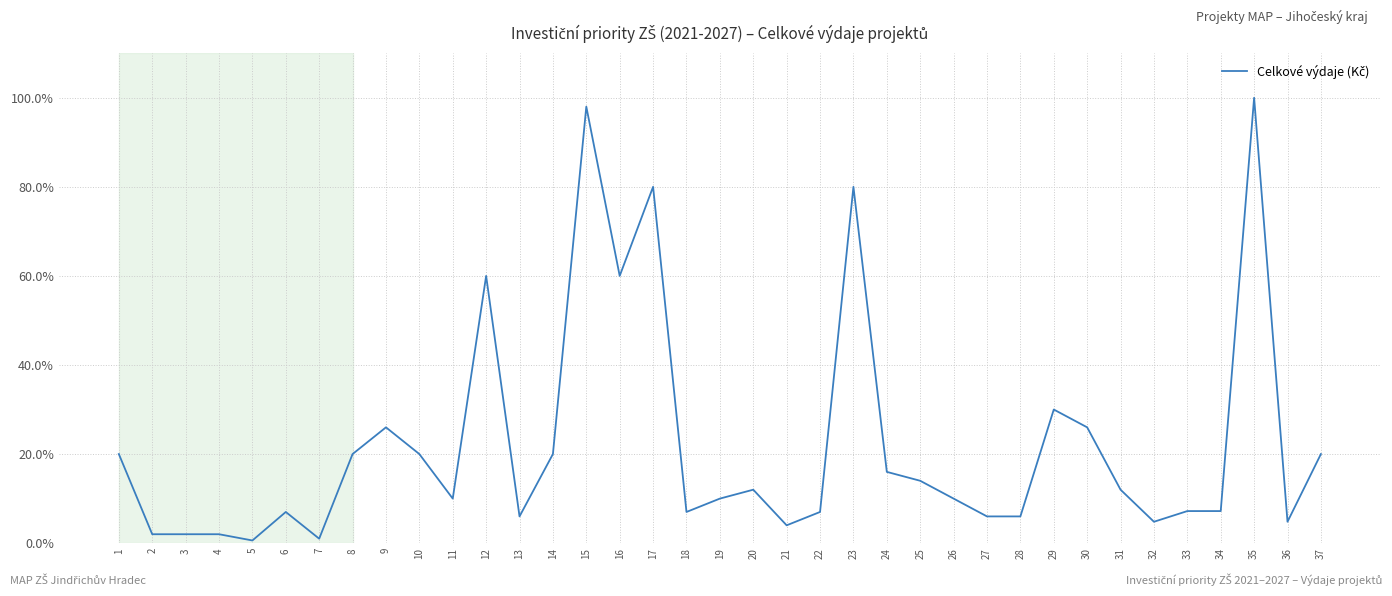

What is the change in value from 8 to 9?

+6.0